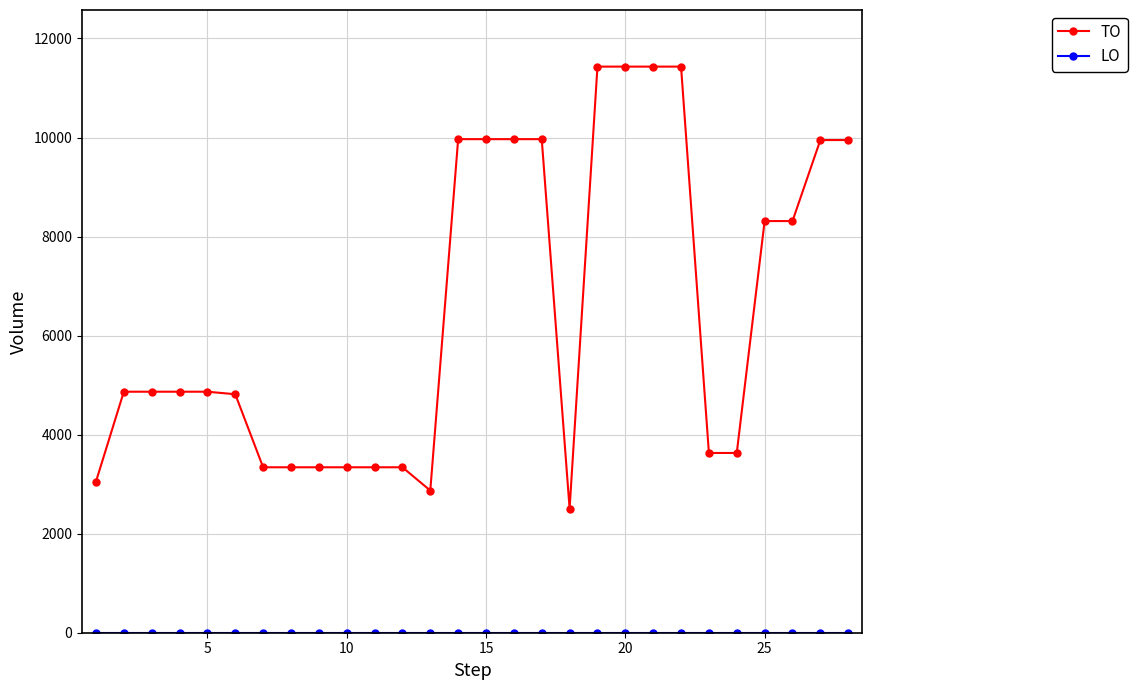

Which series has the largest range (max minus min)?

TO